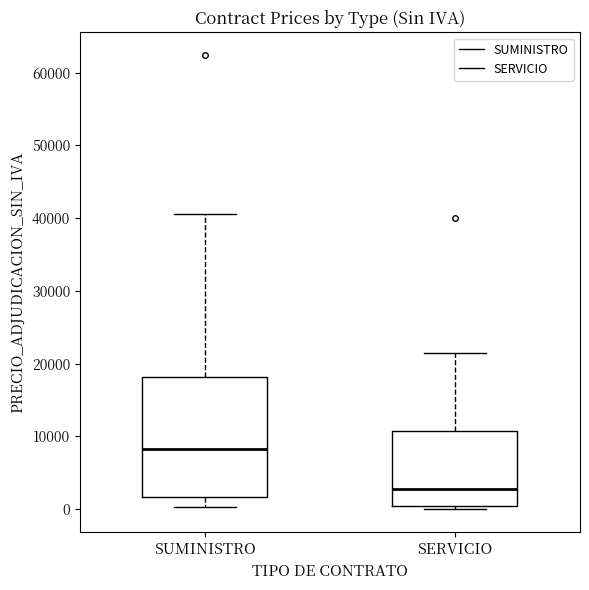

Reading left to right, transcribe this box plot: for each box, give where its median line is, the range the box spans, and where its two whiskers end, as read against the y-axis. The values are not printed on the chart, so give them approximately, as read against the axis.

SUMINISTRO: median 8000, box 2000 to 18000, whiskers 0 to 41000
SERVICIO: median 3000, box 0 to 11000, whiskers 0 (just below the box's lower edge) to 22000